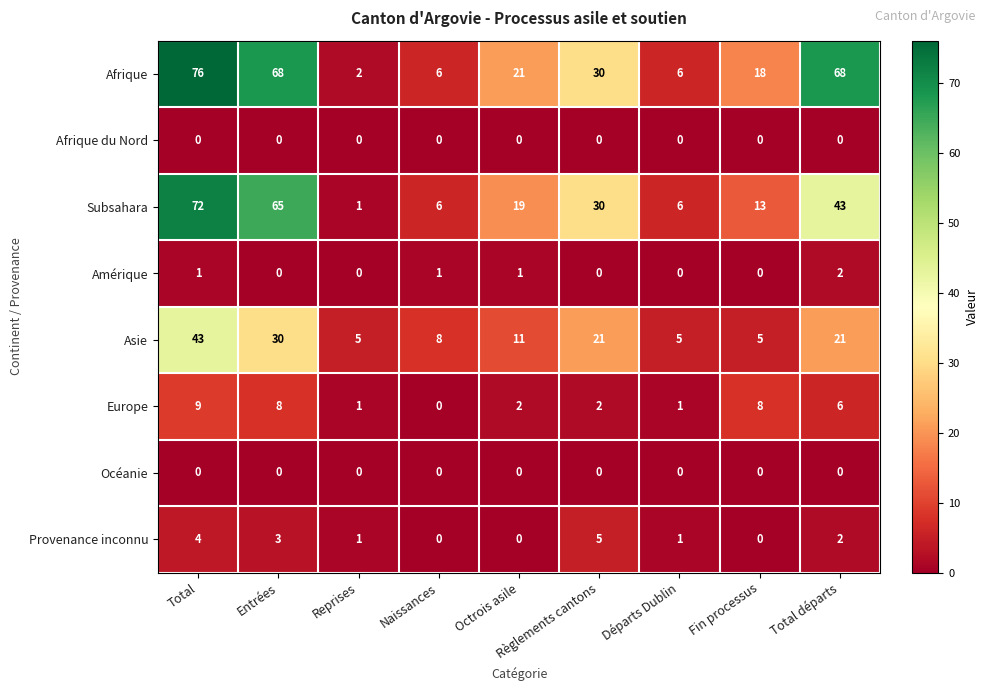

Which series has the widest spread of values?

Afrique